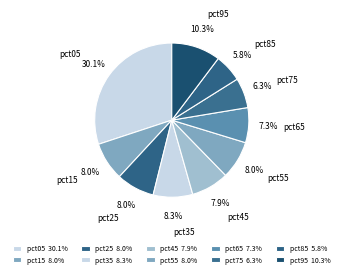

To the nearest percent, what is the combined percentage of pct85 and pct55?

14%